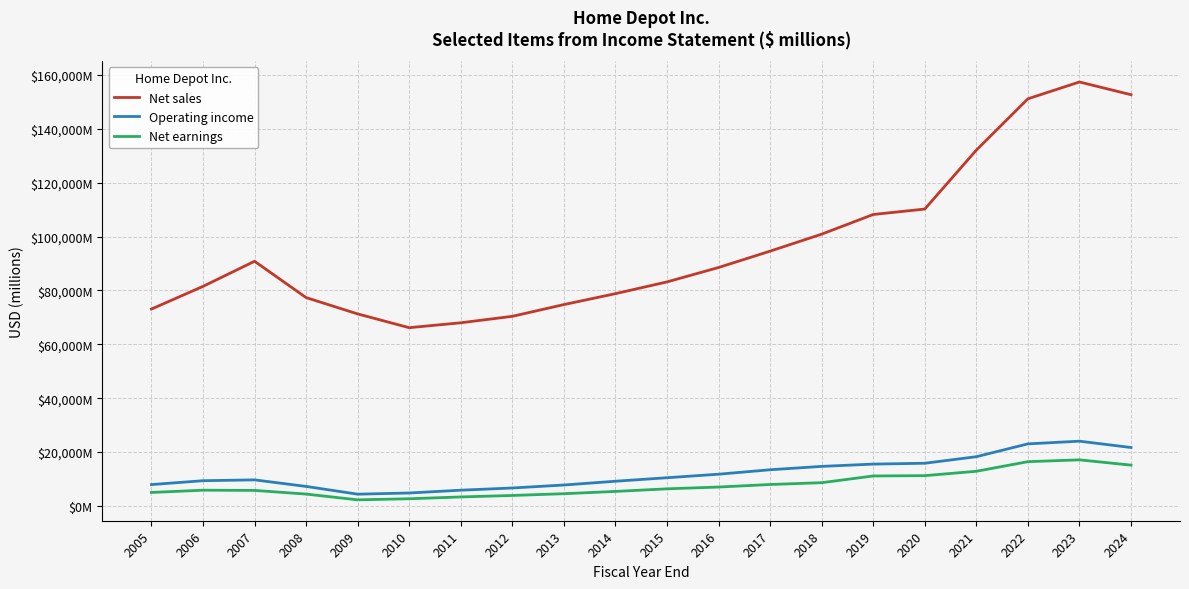

Is this an area chart (filled region under the line)?

No